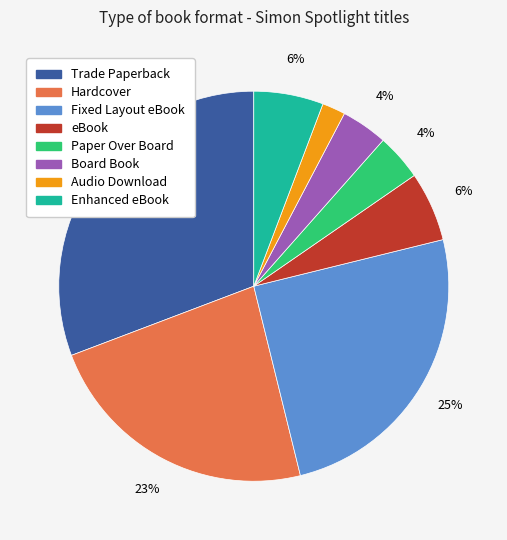

Is it true that Paper Over Board is 4% of the pie?

True